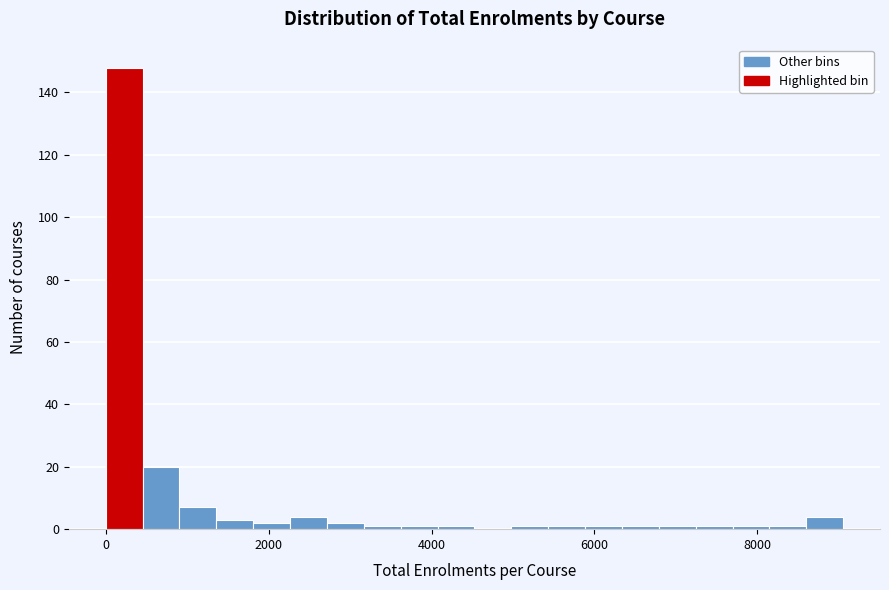

Around what value on the x-axis is the tallest bar? Give the approximate position of its centre, as read against the axis.

200